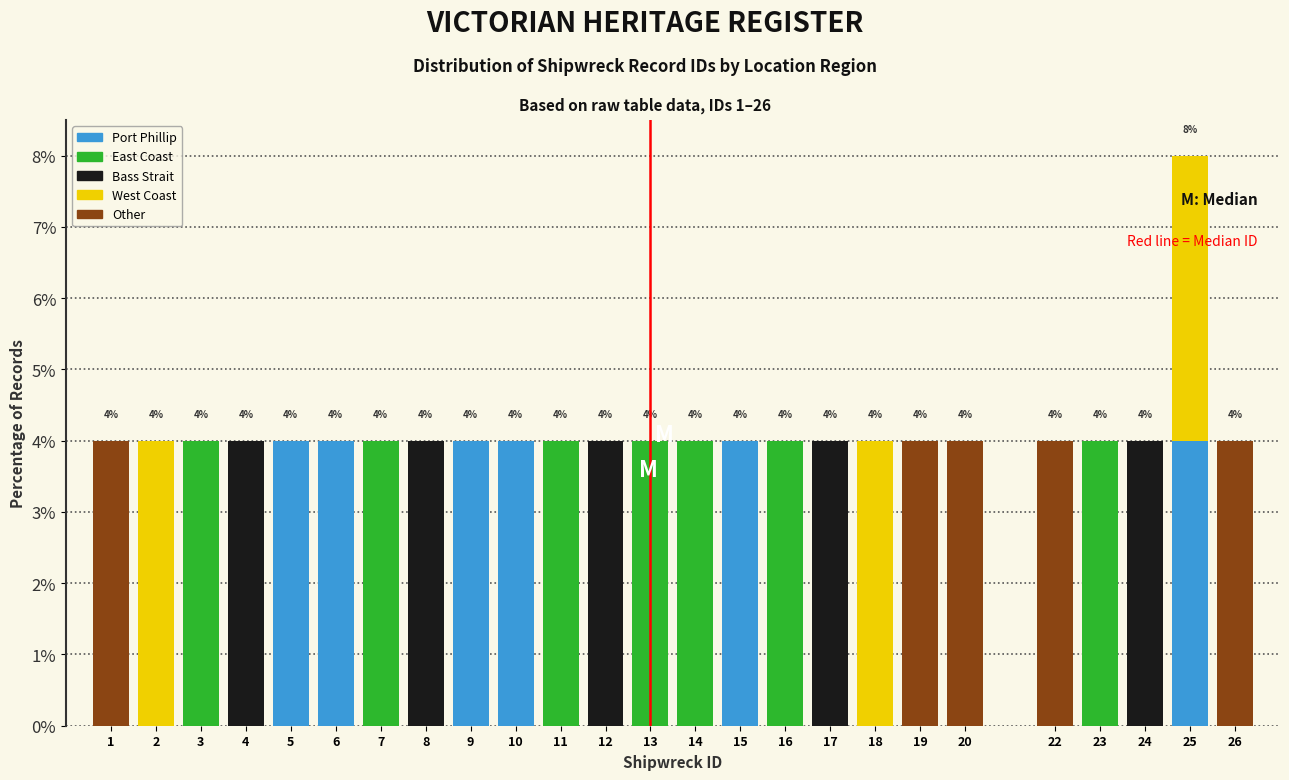

What is the highest value of the Port Phillip series?

4